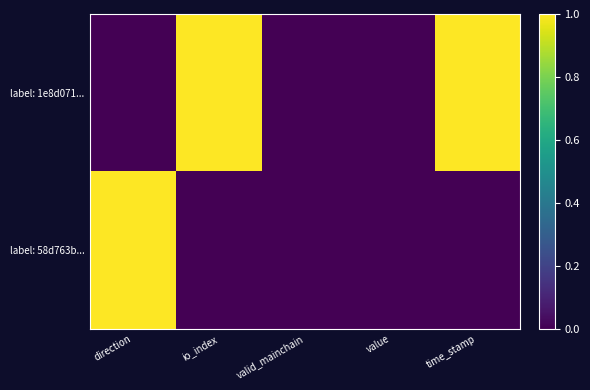

At direction, list the series in order from largest to smallest.

label: 58d763b..., label: 1e8d071...